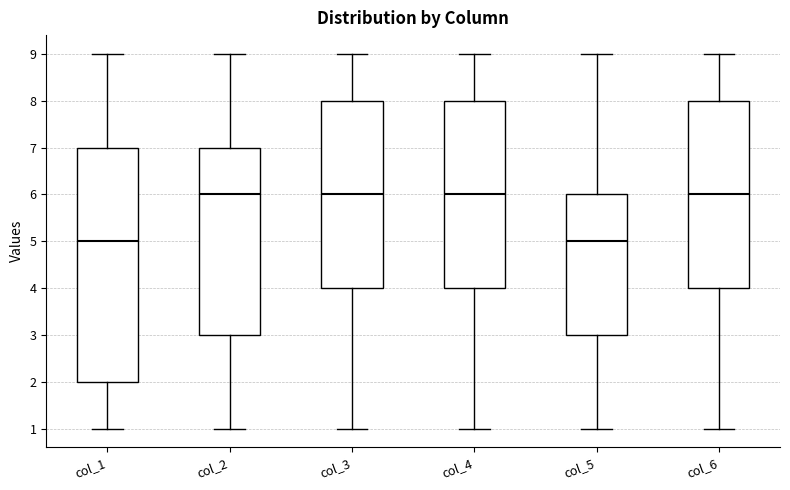

Comparing the boxes themselves (not the whiskers), which one is the tallest?

col_1